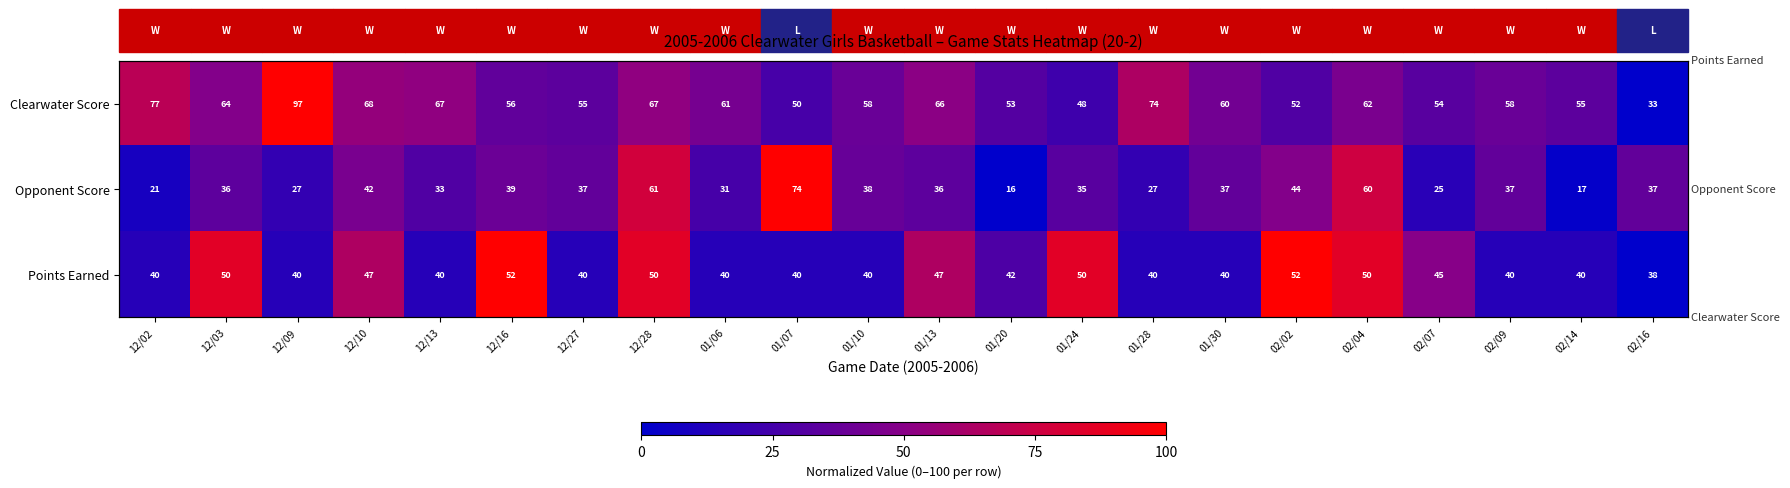

True or false: Opponent Score has a value of 28.5 at 01/07.

False